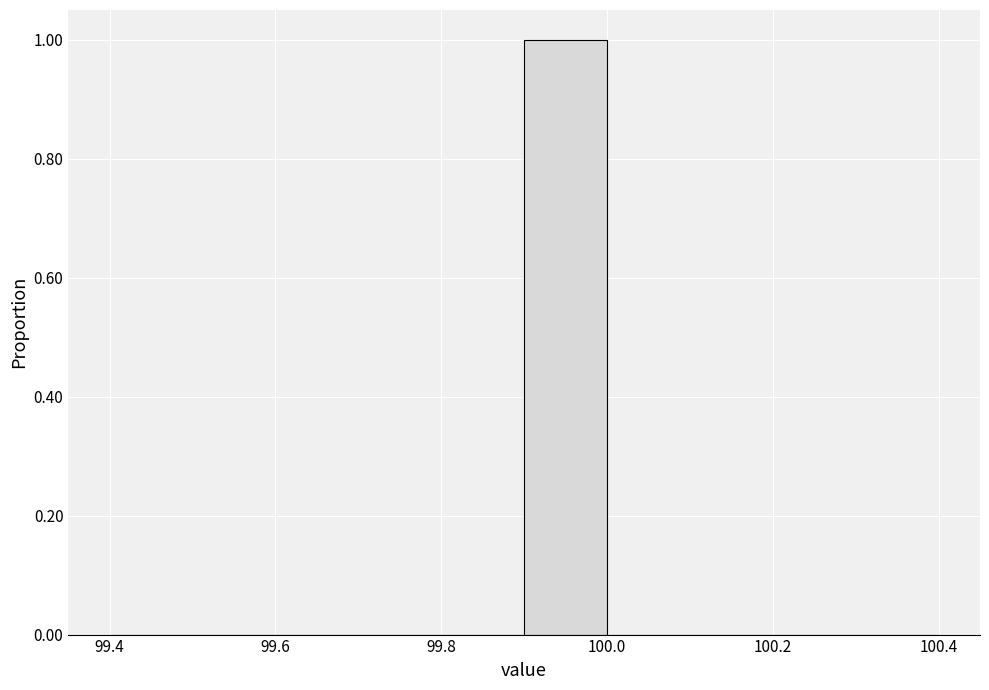

Over which range of the x-axis is the bar tallest?

99.9 to 100.0